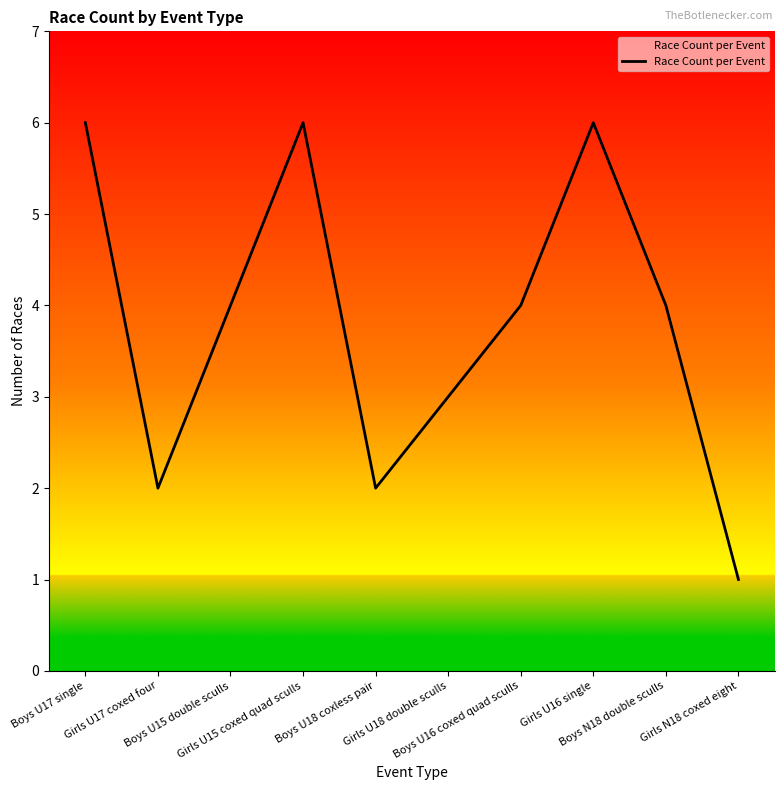

What is the sum of the values at Girls U17 coxed four and Girls U18 double sculls?

5